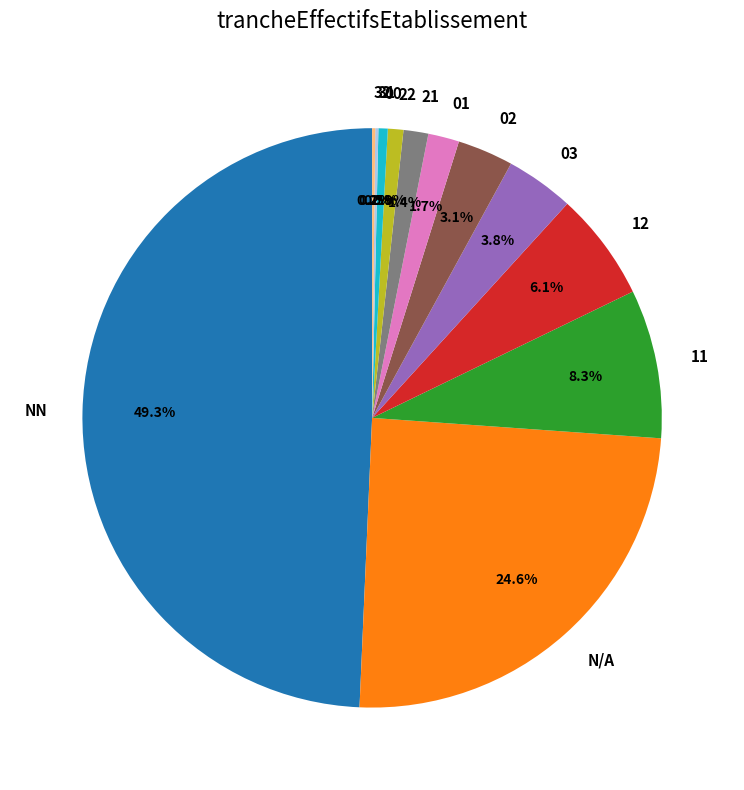

Which slice is the largest?

NN